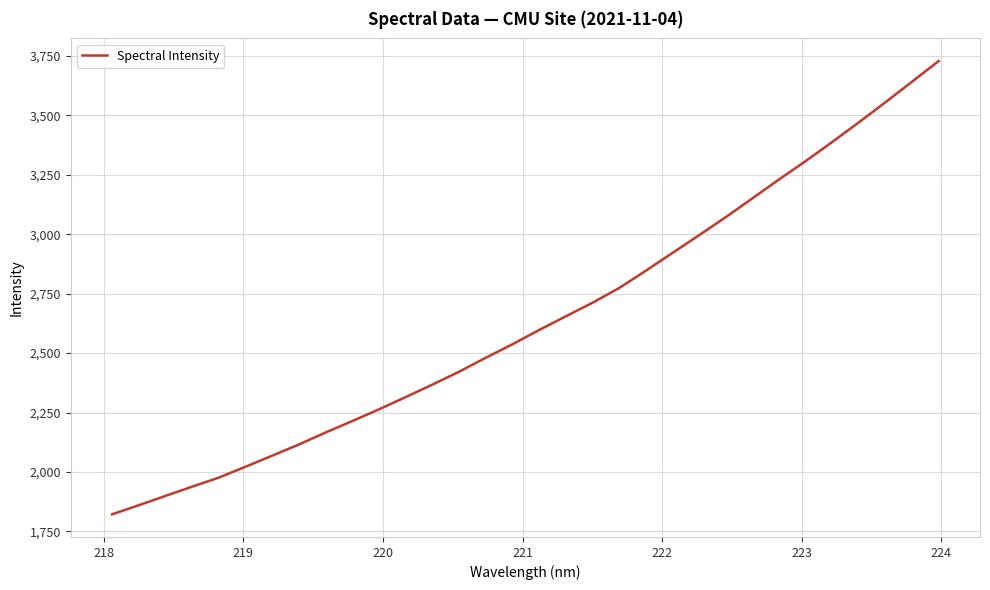

What is the smallest value displayed?

1821.9